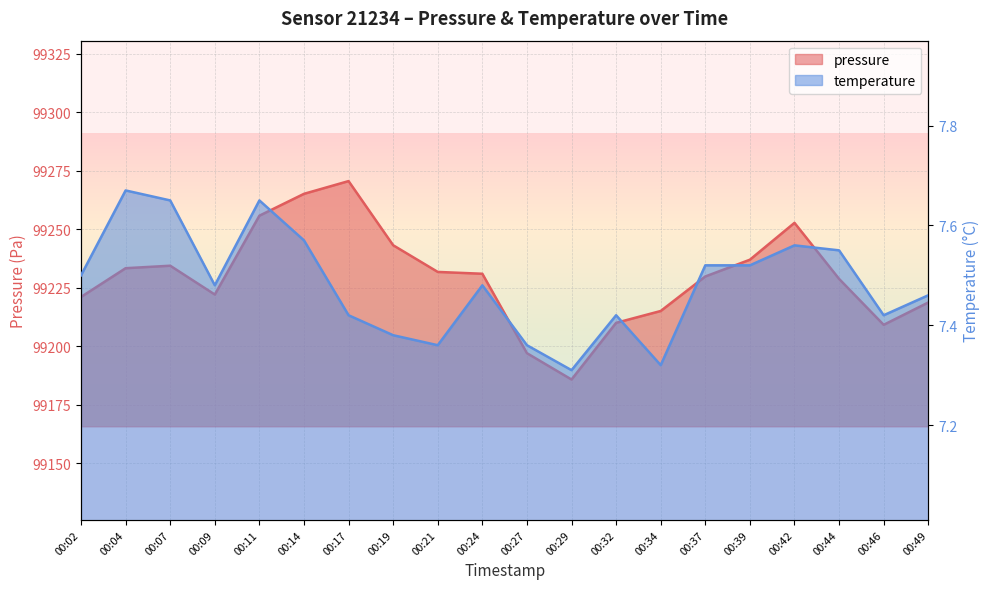

At which label does pressure reach its peak?

00:17